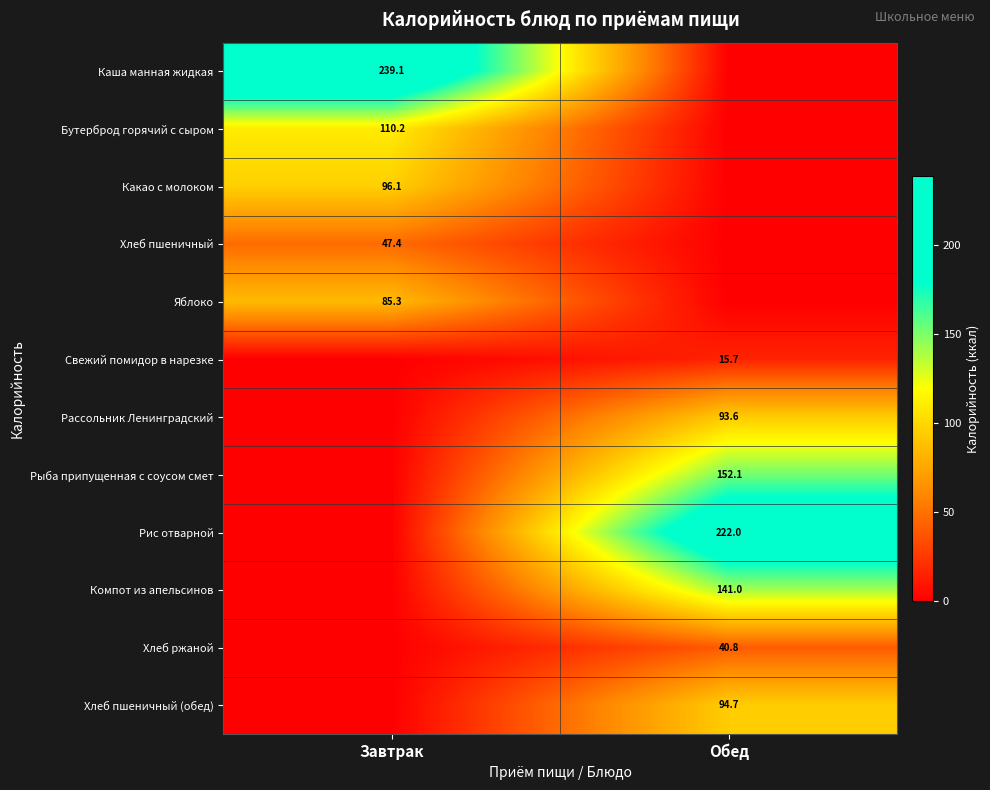

Is it true that Какао с молоком equals 96.1 at Завтрак?

True